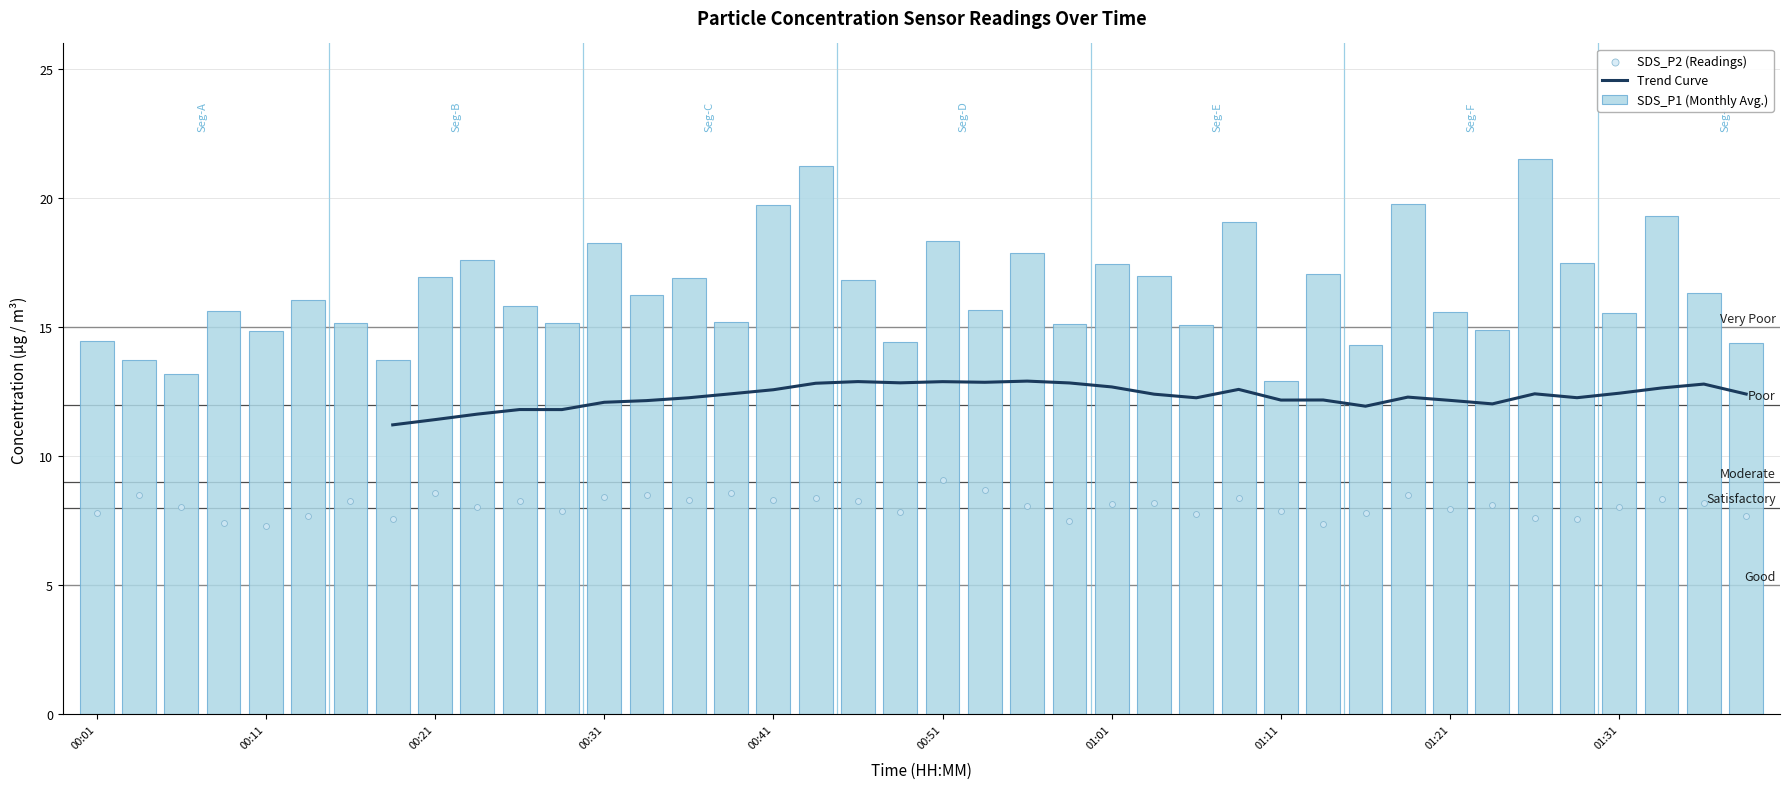

Which series has the largest total across all categories?

SDS_P1